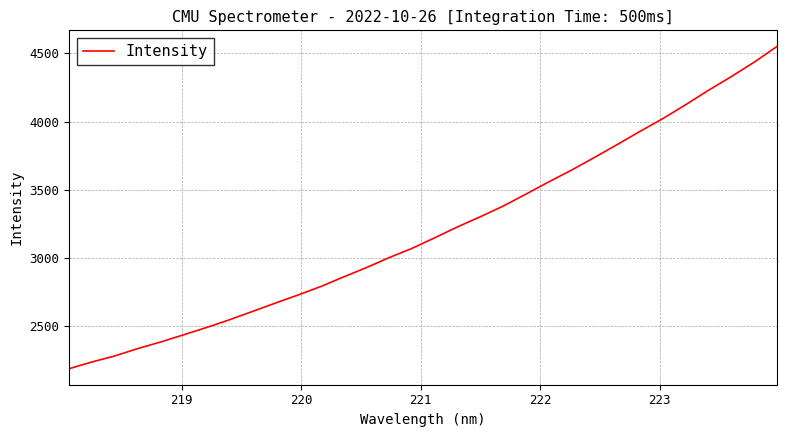

How many lines are shown in the chart?

1